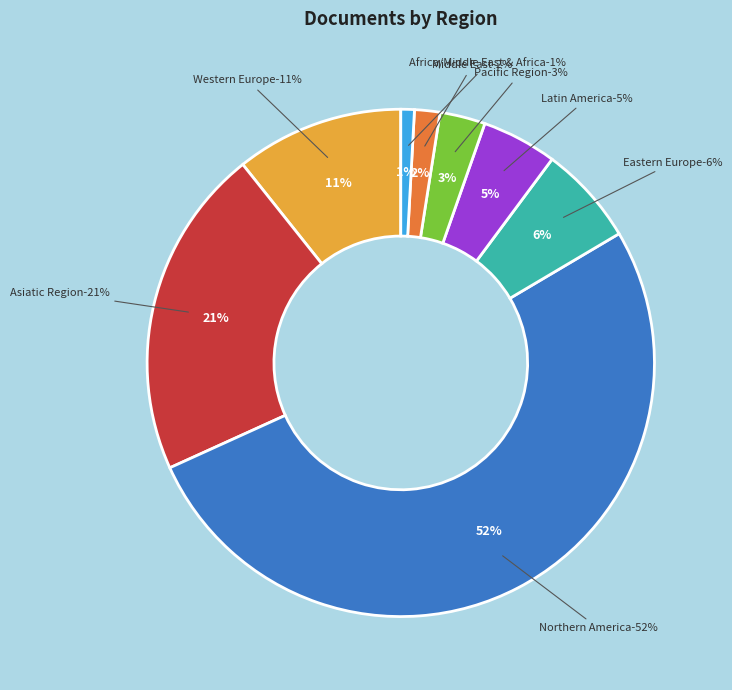

Is the sum of Asiatic Region and Pacific Region greater than half?

No